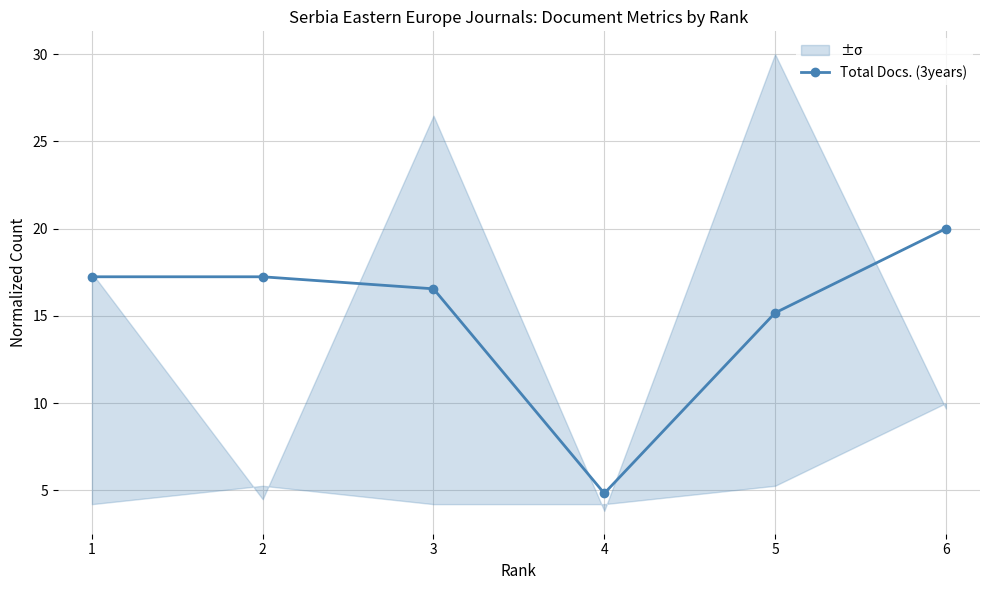

What is the difference between the maximum and minimum values?

15.2